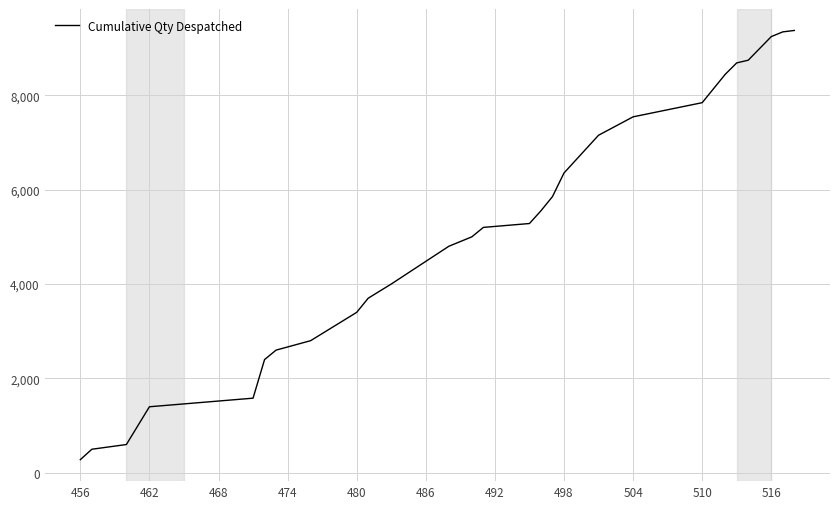

What is the maximum value shown in the chart?

9372